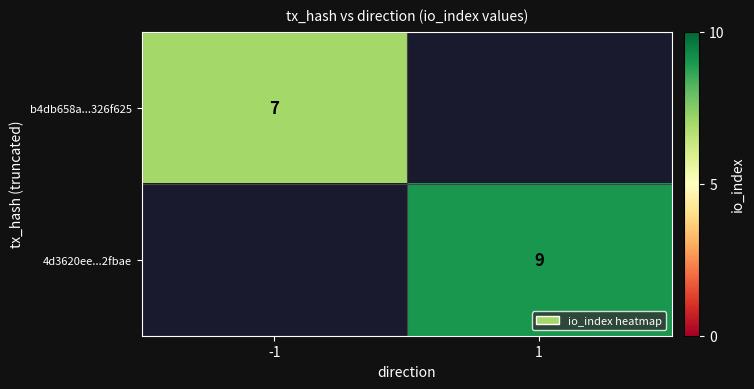

The value of 4d3620ee...2fbae at 1 is 12. True or false?

False